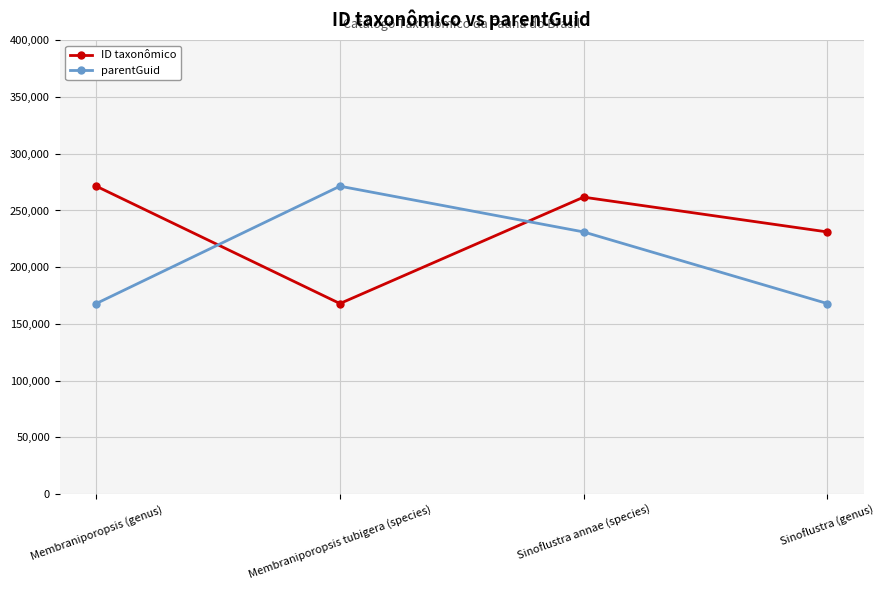

Where do ID taxonômico and parentGuid first cross each other?

Membraniporopsis (genus) and Membraniporopsis tubigera (species)